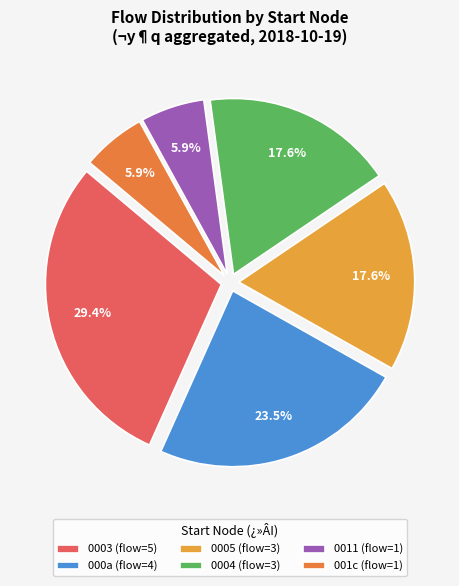

How many slices are in this pie chart?

6